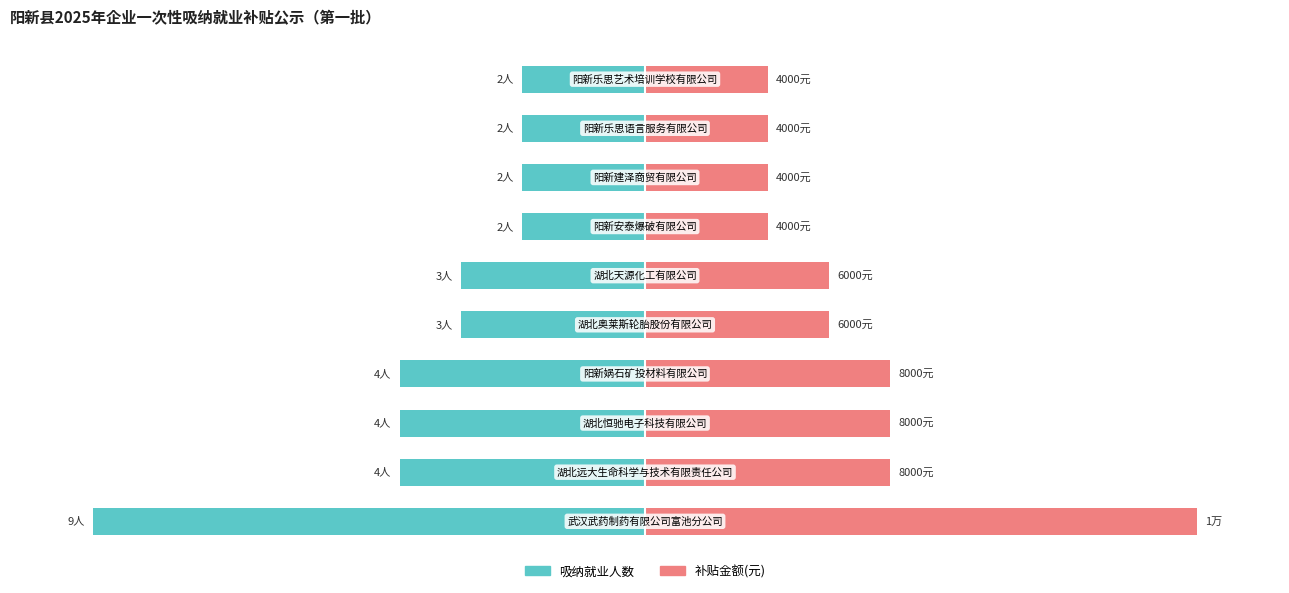

True or false: 补贴金额(元) has a value of 75.7 at 3.

False